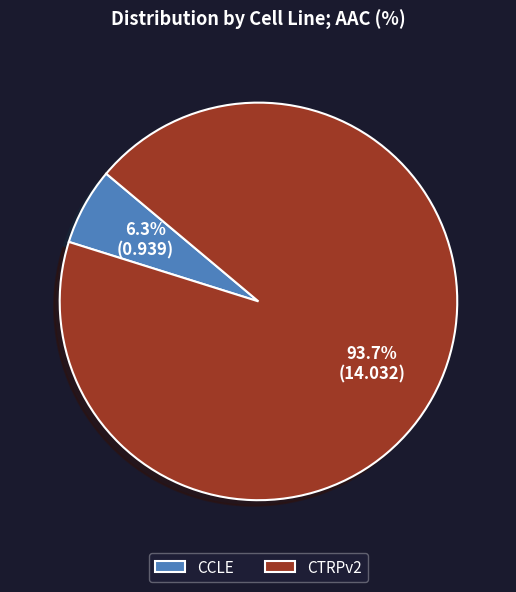

Is it true that CCLE is 1% of the pie?

False